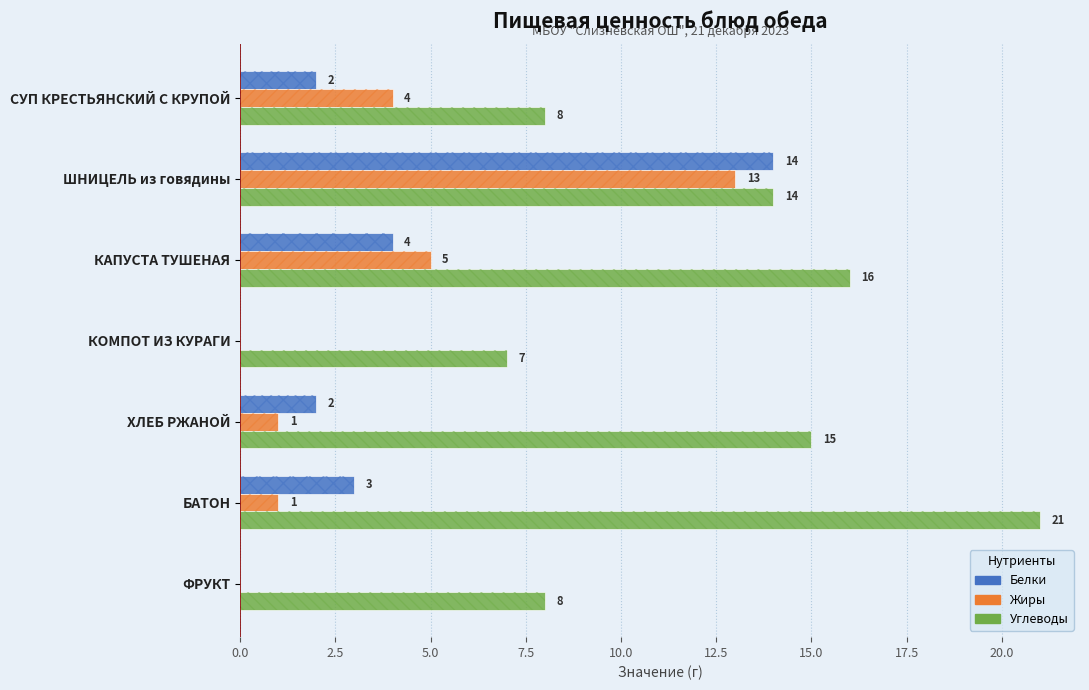

Does the chart contain any negative values?

No